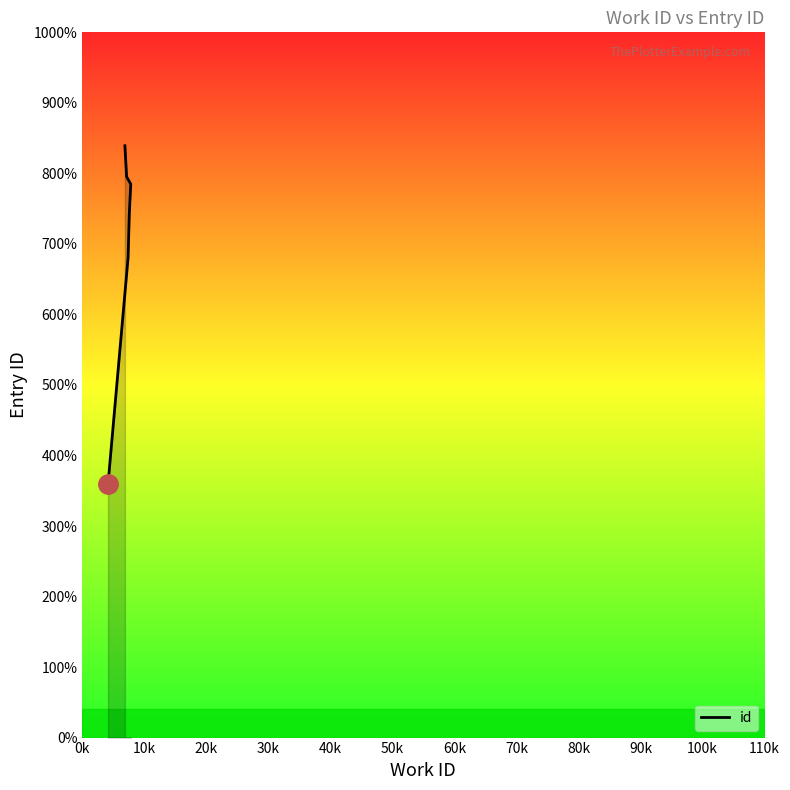

Is this an area chart (filled region under the line)?

No